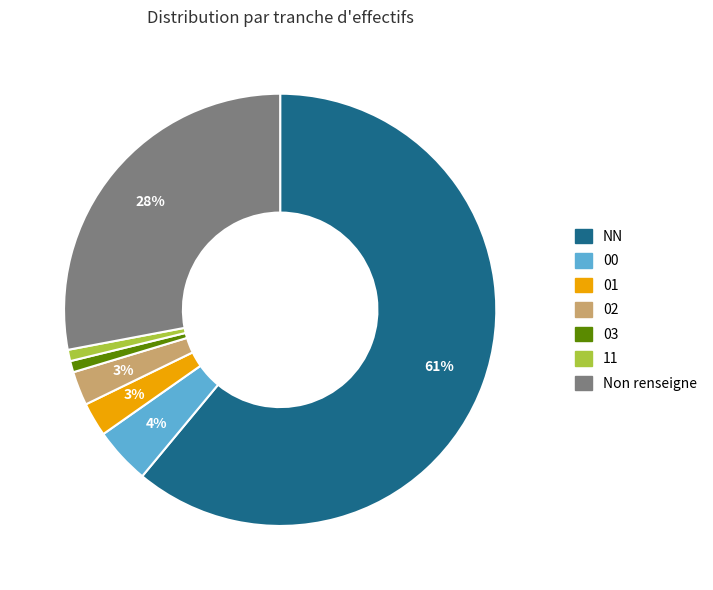

Is there a majority slice in this chart?

Yes